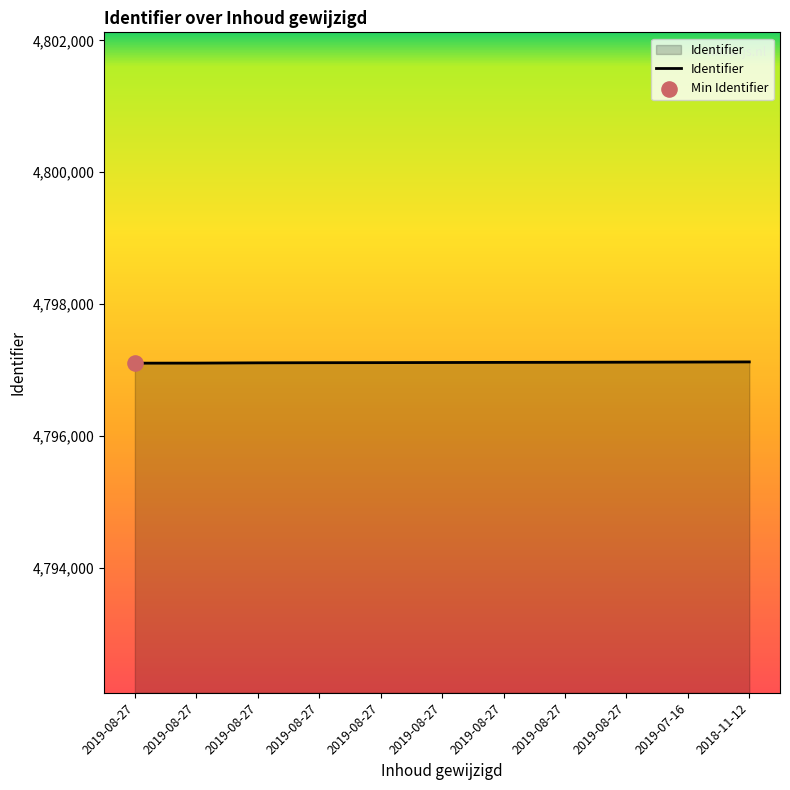

What is the ratio of the value at 2019-08-27 to the value at 2019-08-27?

1.0